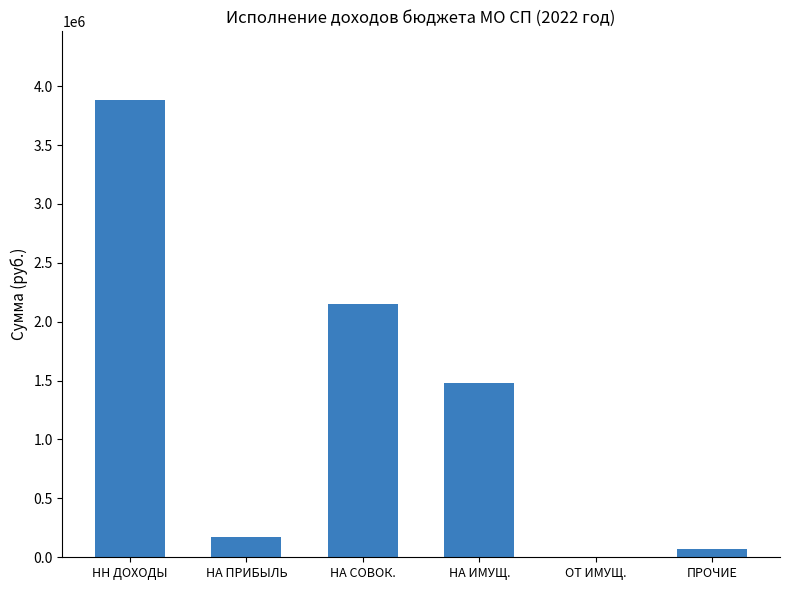

Is it true that the value at НА ИМУЩ. is 2407345.8?

False